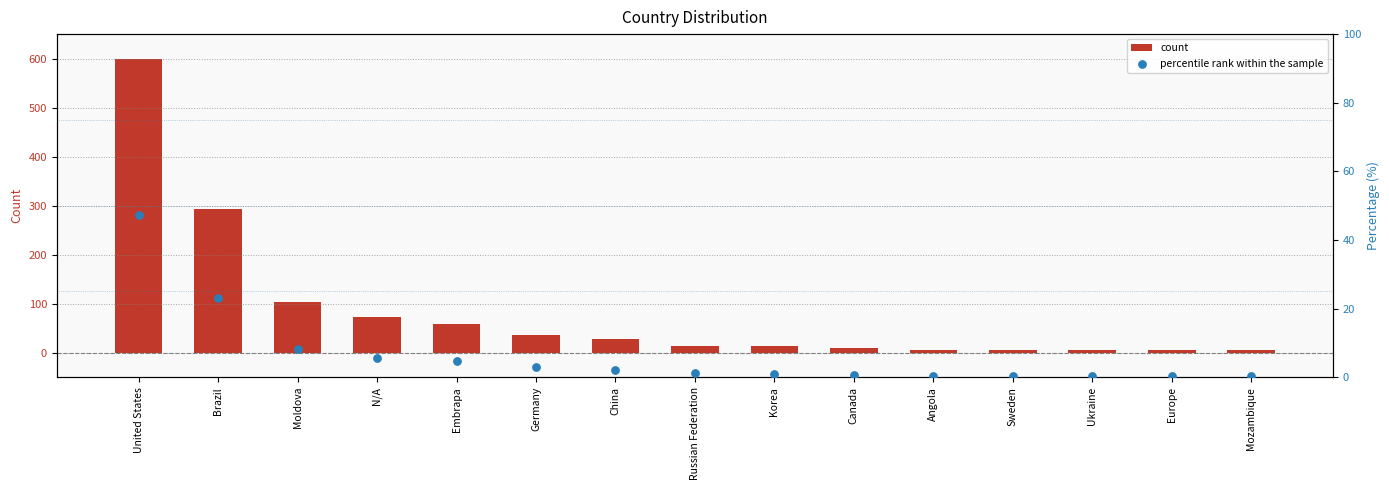

Which series has the largest total across all categories?

count